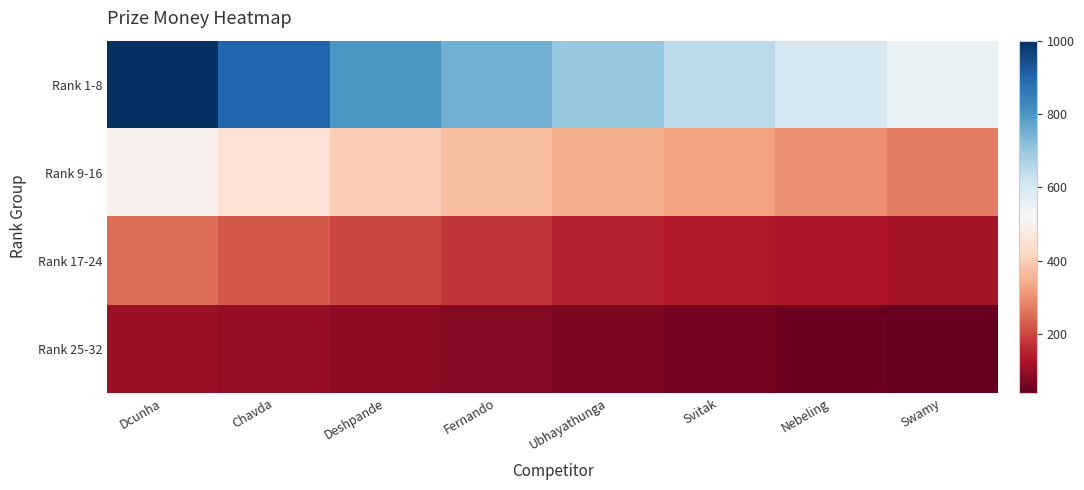

Between Fernando and Deshpande, which is larger?

Deshpande